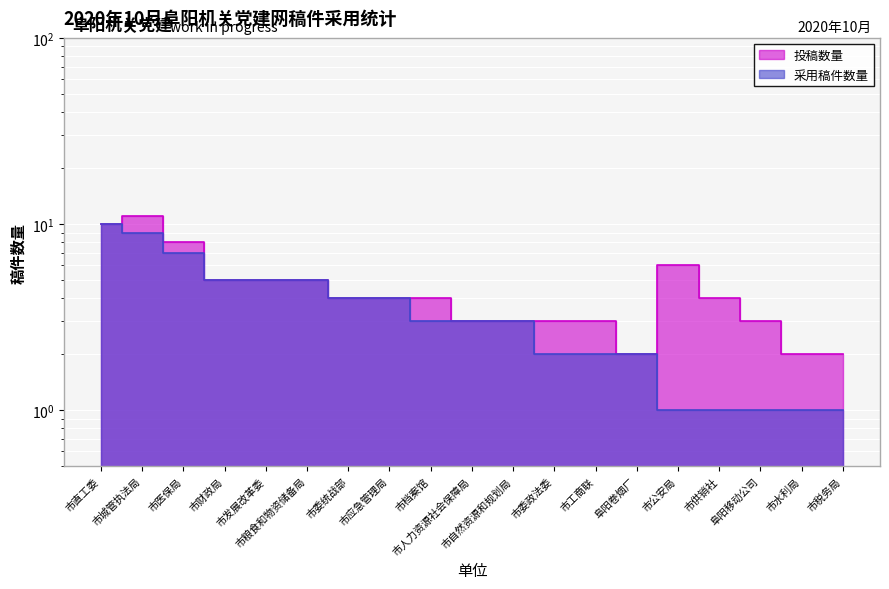

What is the difference between the 投稿数量 values at 市委政法委 and 市财政局?

2